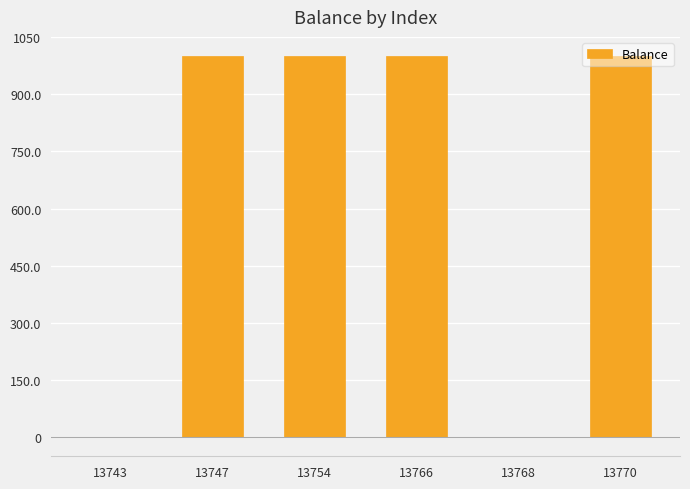

What is the ratio of the value at 13747 to the value at 13770?

1.0